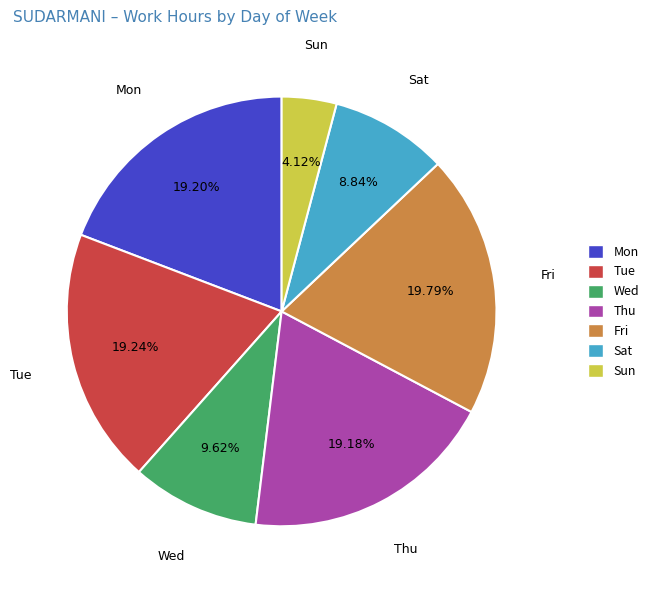

What percentage is NOT represented by Mon?

80.8%